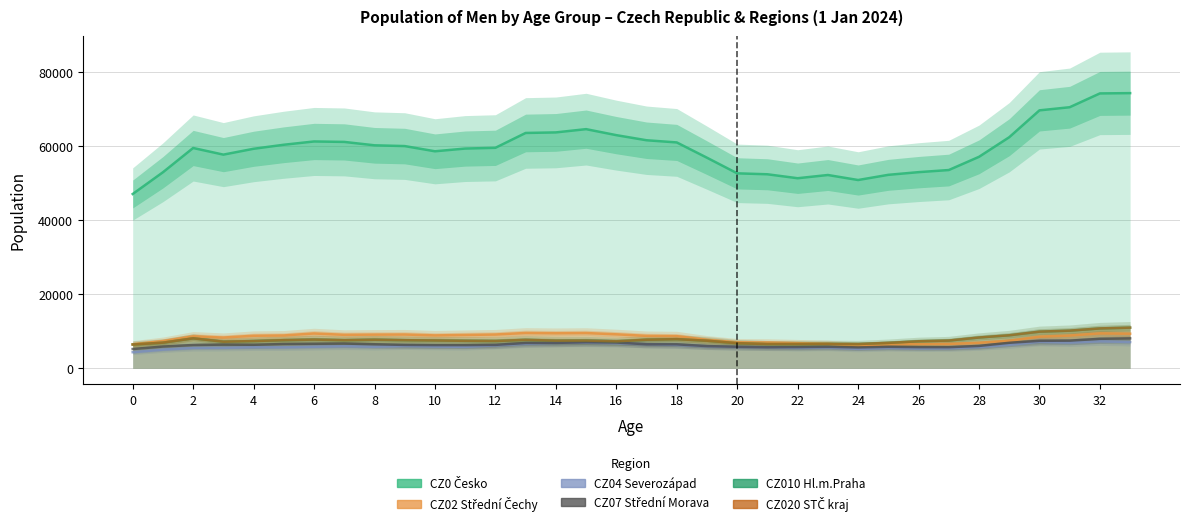

Which series has the widest spread of values?

CZ0 Česko